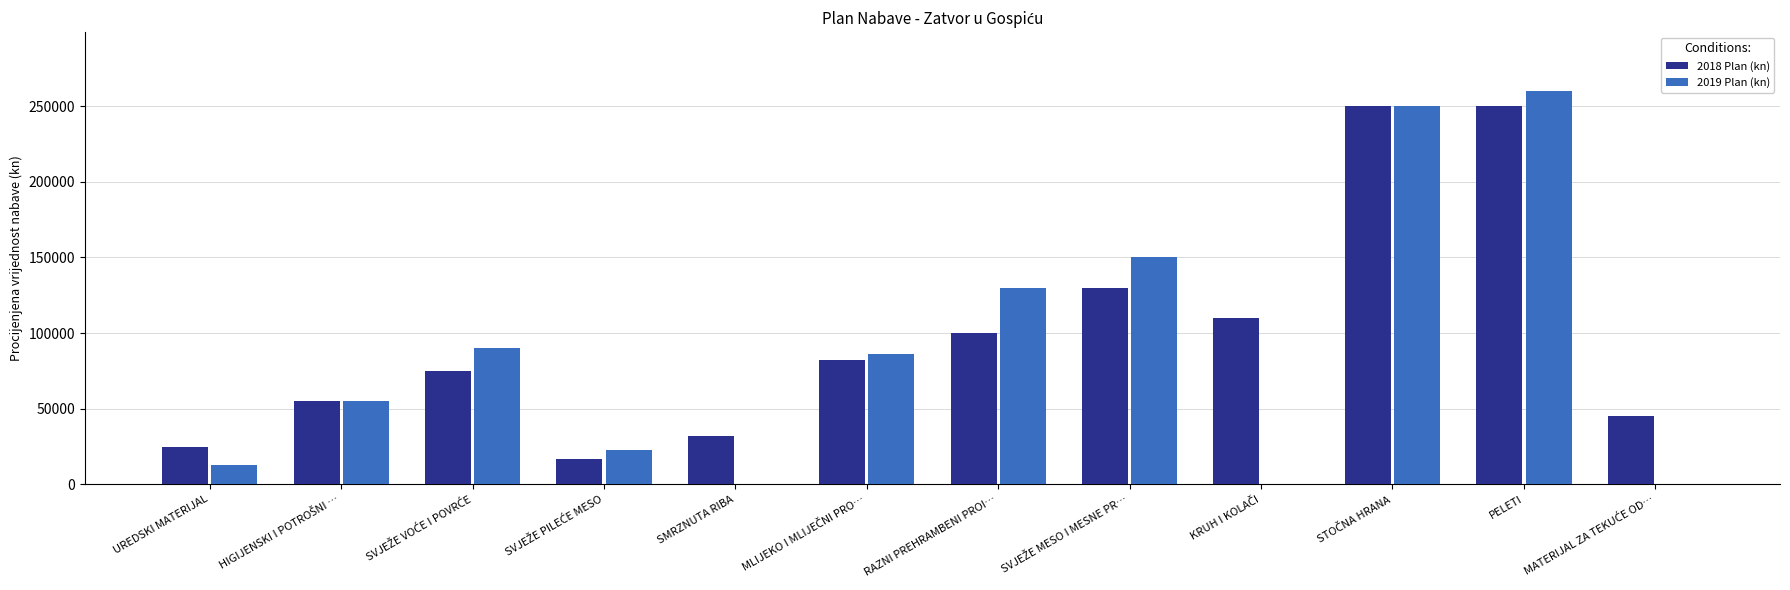

True or false: 2019 Plan (kn) has a value of 438680 at PELETI.

False